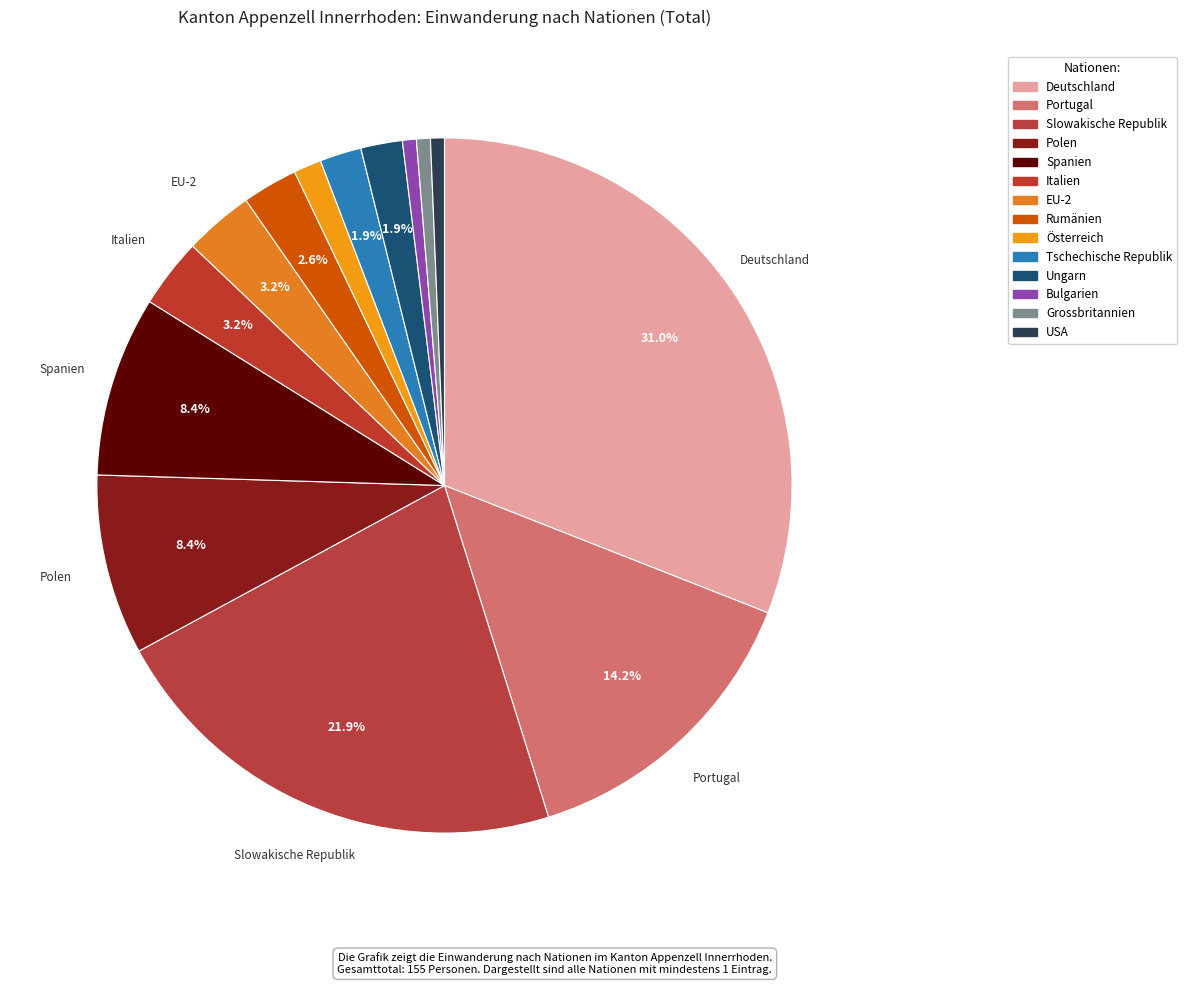

To the nearest percent, what is the combined percentage of USA and Slowakische Republik?

23%